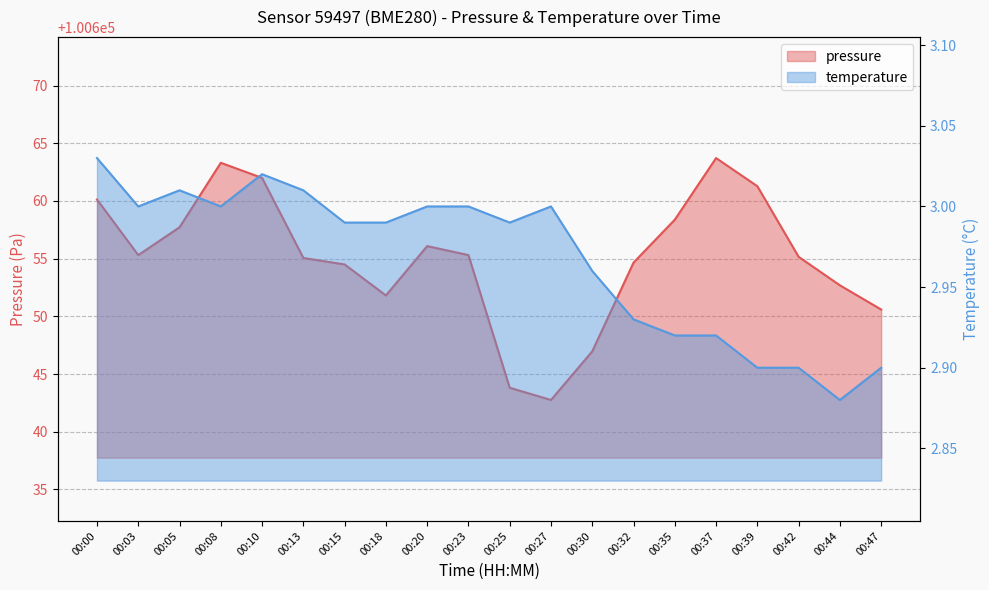

Which series has the widest spread of values?

pressure